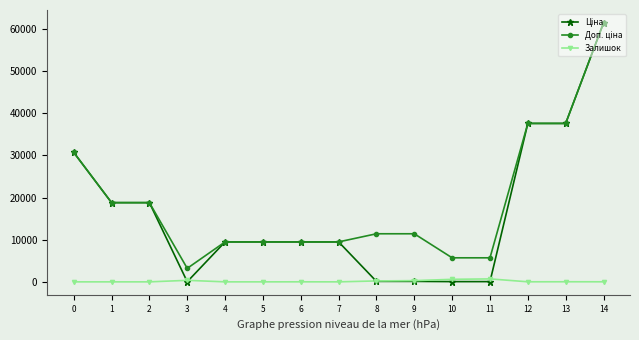

At which category is the sum across all series the highest?

14